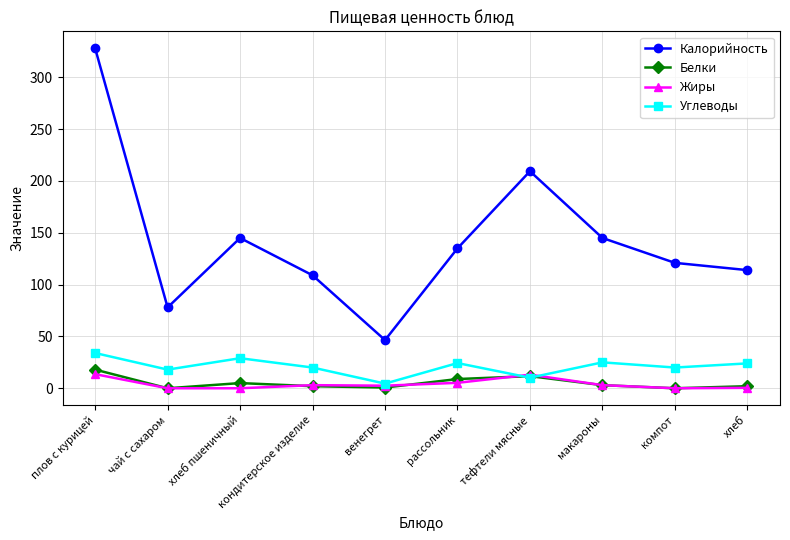

What is the difference between the highest and lowest values at тефтели мясные?

199.2